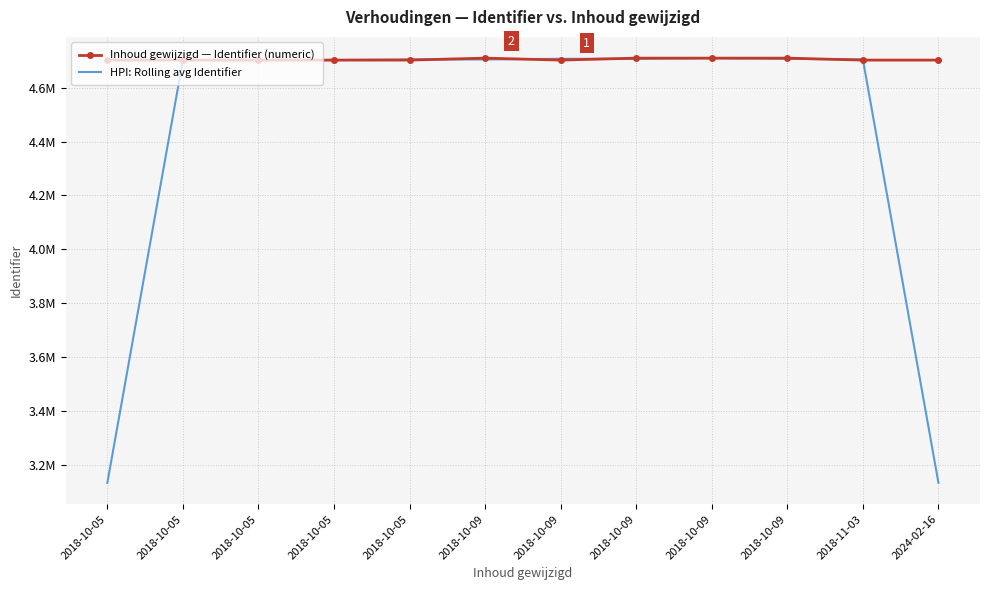

Where is the first local maximum for HPI: Rolling avg Identifier?

2018-10-05